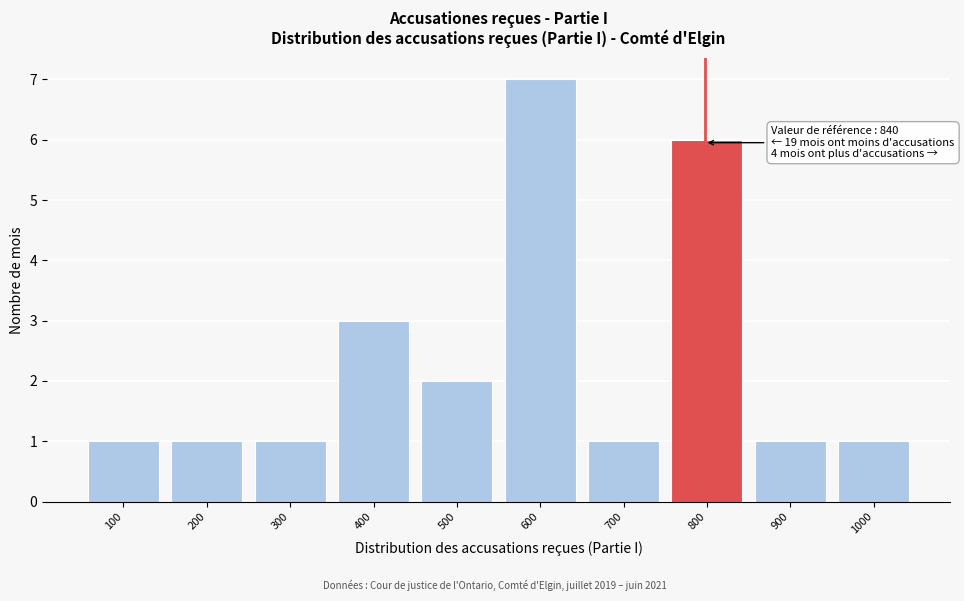

Reading left to right, what are all the values shown in this chart?

100=1	200=1	300=1	400=3	500=2	600=7	700=1	800=6	900=1	1000=1